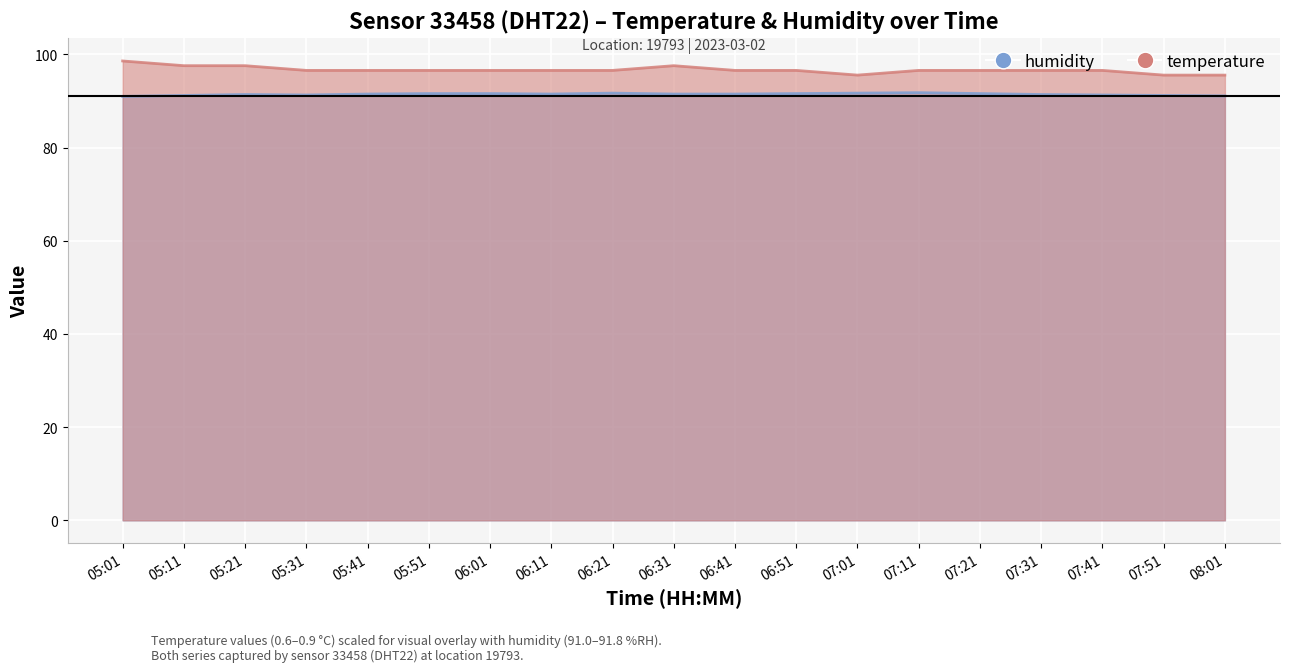

Rank the categories by humidity value from highest to lowest.

07:11, 06:21, 07:01, 05:51, 06:01, 06:51, 07:21, 05:41, 06:11, 06:31, 06:41, 05:21, 07:31, 05:31, 07:41, 05:11, 07:51, 08:01, 05:01